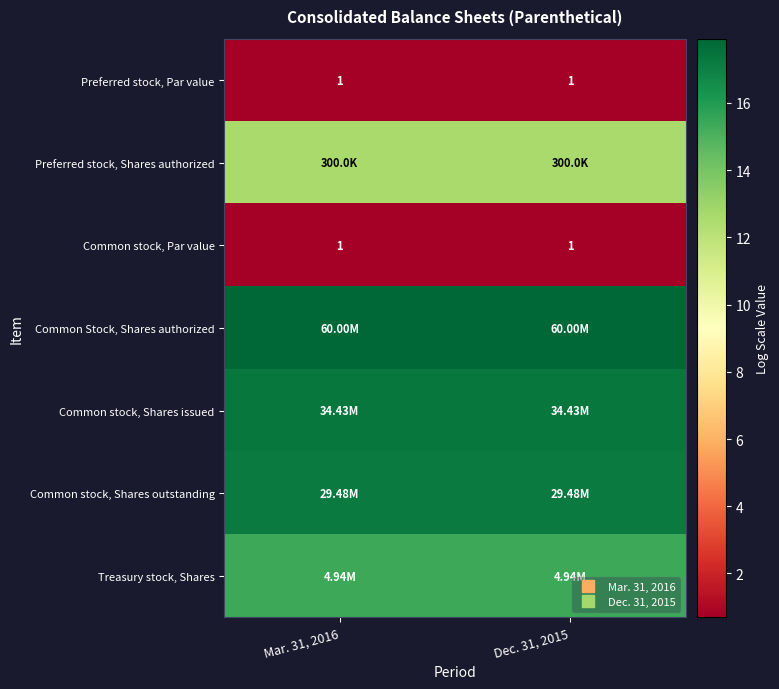

Which category has the highest value in the Preferred stock, Par value series?

Mar. 31, 2016